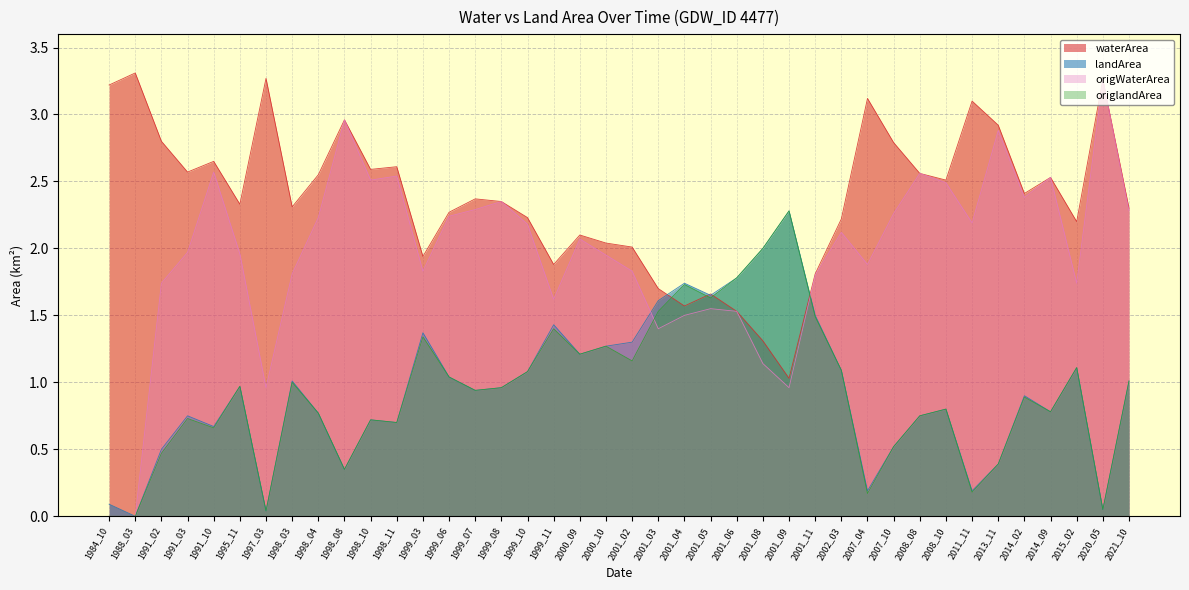

What is the difference between the waterArea values at 2020_05 and 2015_02?

1.1